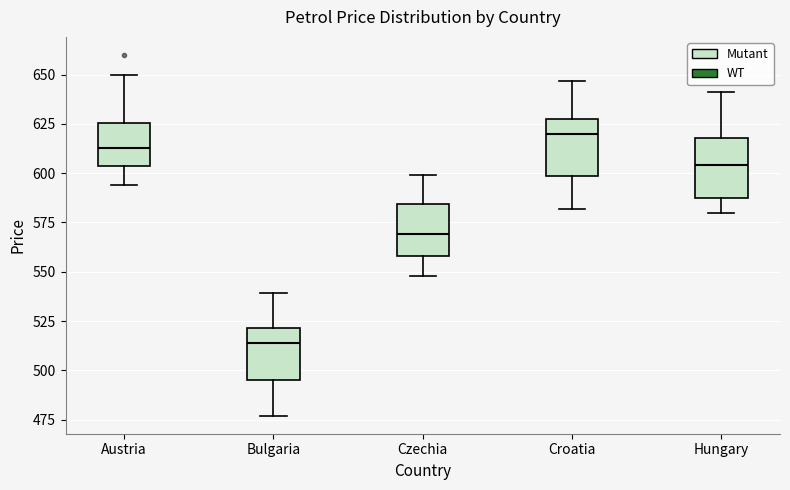

Reading left to right, transcribe this box plot: for each box, give where its median line is, the range the box spans, and where its two whiskers end, as read against the y-axis. The values are not printed on the chart, so give them approximately, as read against the axis.

Austria: median 615, box 605 to 625, whiskers 595 to 650
Bulgaria: median 515, box 495 to 520, whiskers 475 to 540
Czechia: median 570, box 560 to 585, whiskers 550 to 600
Croatia: median 620, box 600 to 630, whiskers 580 to 645
Hungary: median 605, box 590 to 620, whiskers 580 to 640